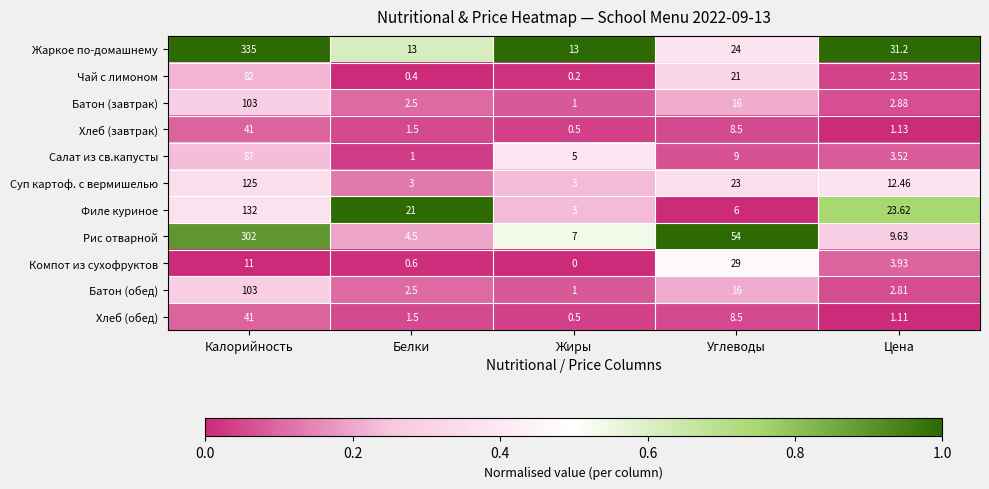

At which category is the sum across all series the highest?

Калорийность